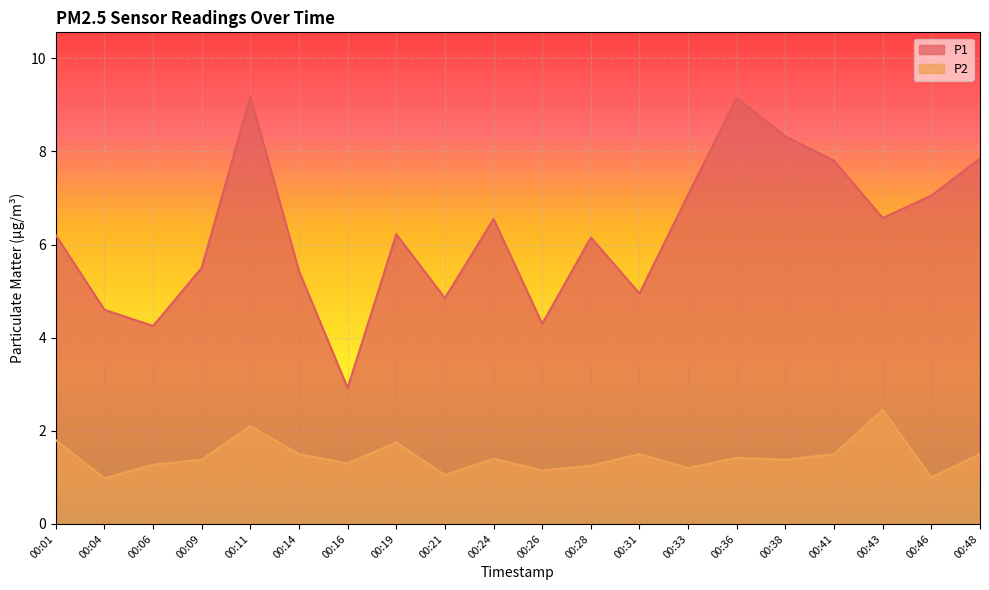

True or false: P2 has a value of 0.4 at 00:21.

False